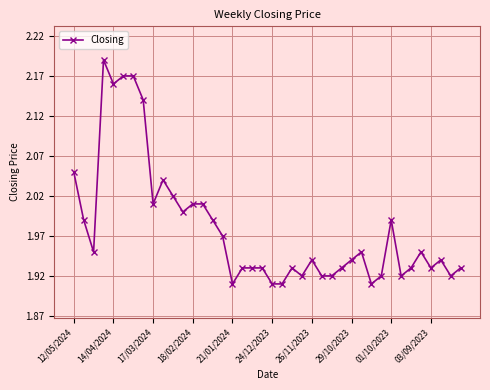

What is the difference between the maximum and minimum values?

0.3